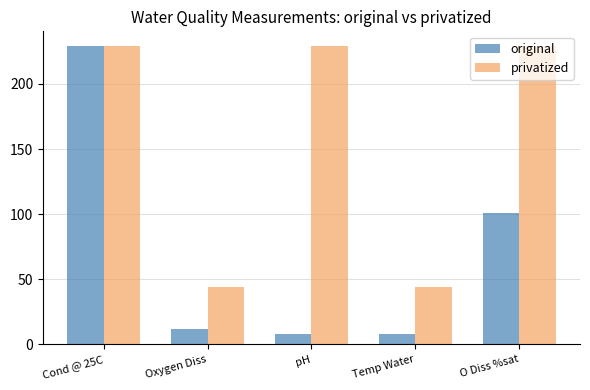

At which category is the sum across all series the highest?

Cond @ 25C